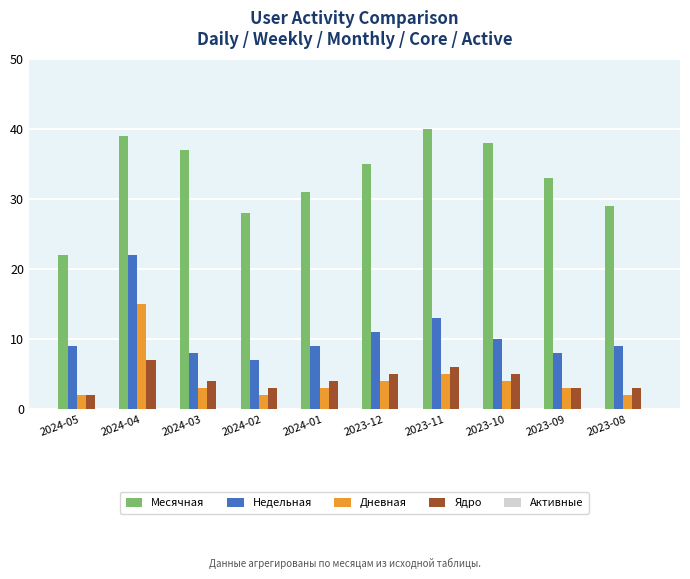

Rank the series at 2023-10 from highest to lowest value.

Месячная, Недельная, Ядро, Дневная